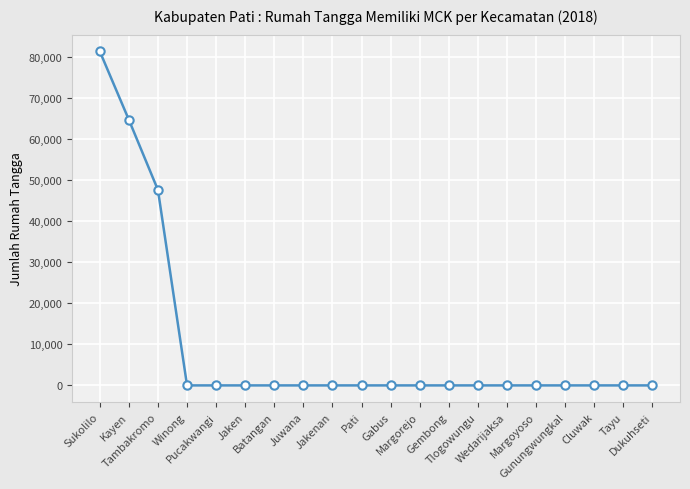

Count the number of data series in this chart.

1